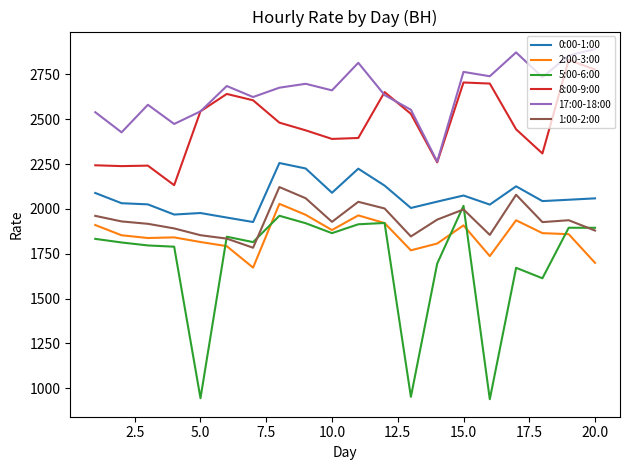

Which series has the largest total across all categories?

17:00-18:00